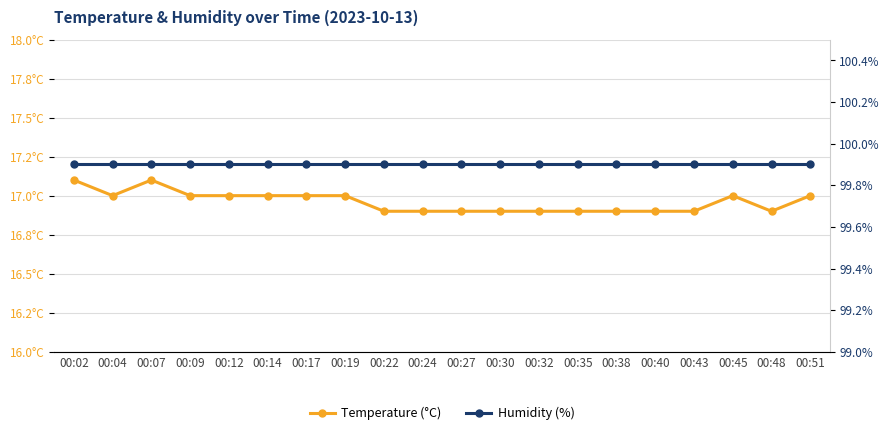

True or false: Humidity (%) has more than 2 points higher than both neighbors.

False